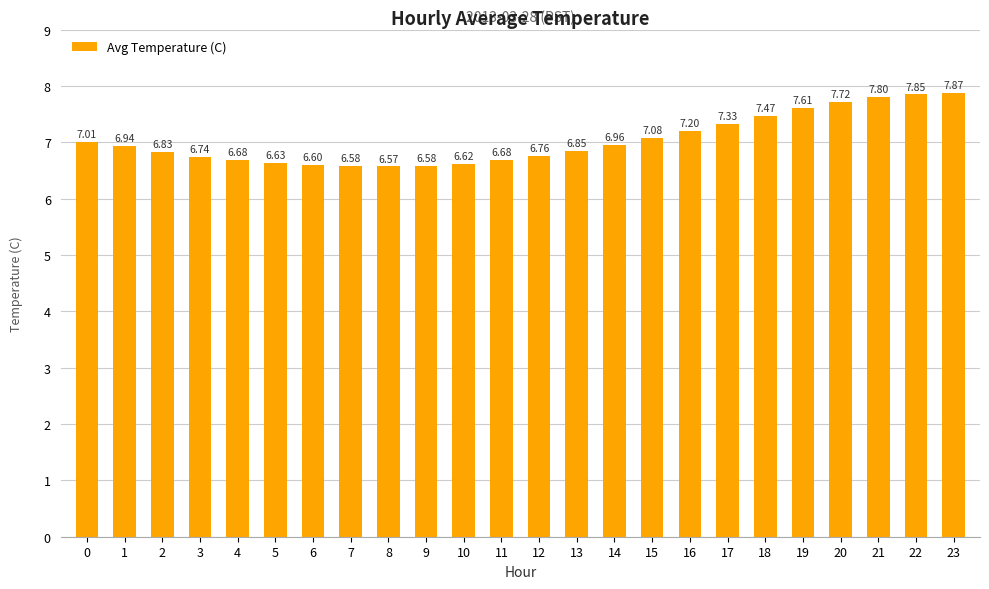

Approximately how many times larger is the value at 12 compared to 17?

0.9